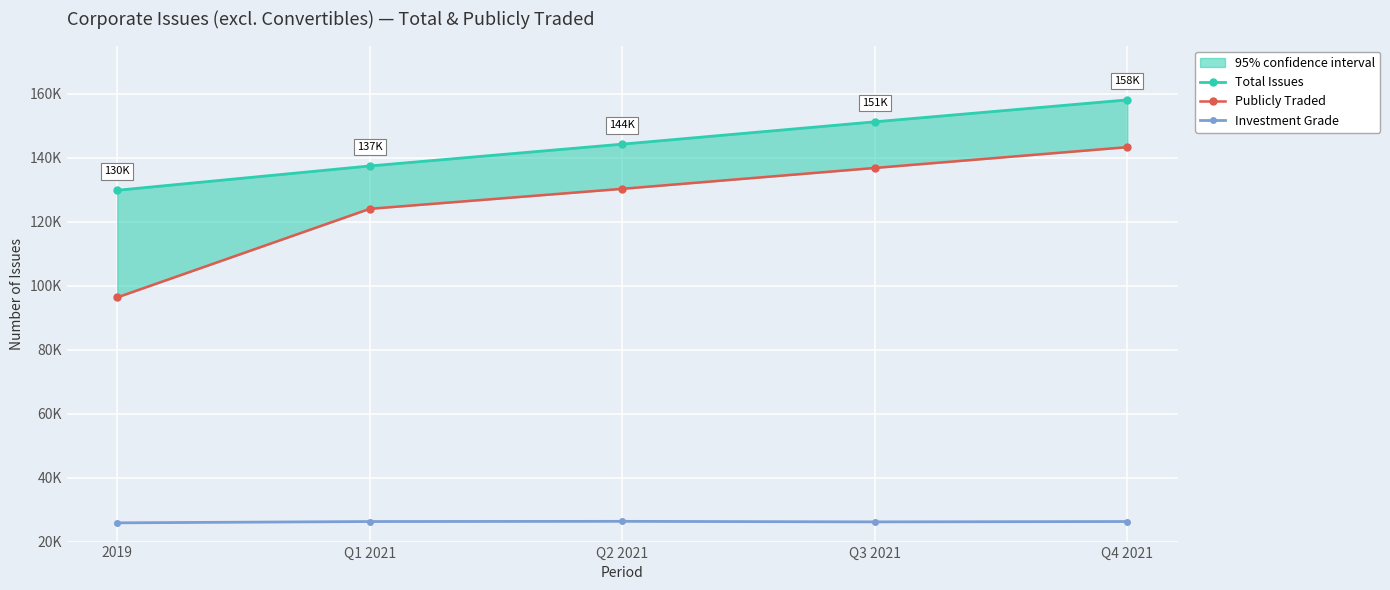

What is the sum of all Investment Grade values?

130865